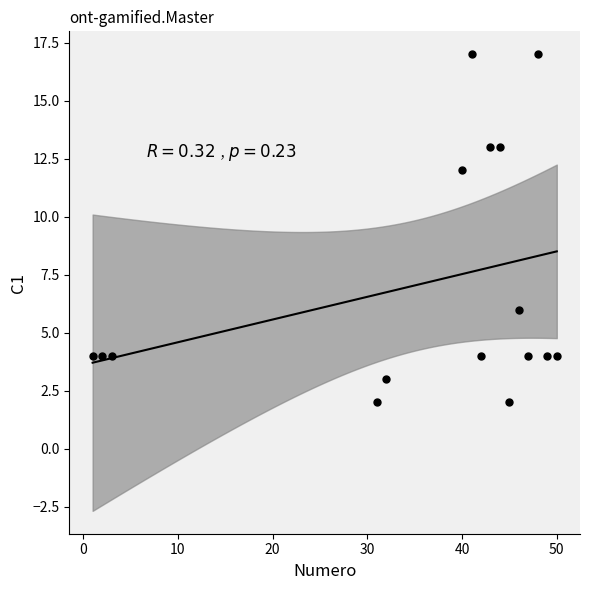

What is the range of X values (max minus min)?

49